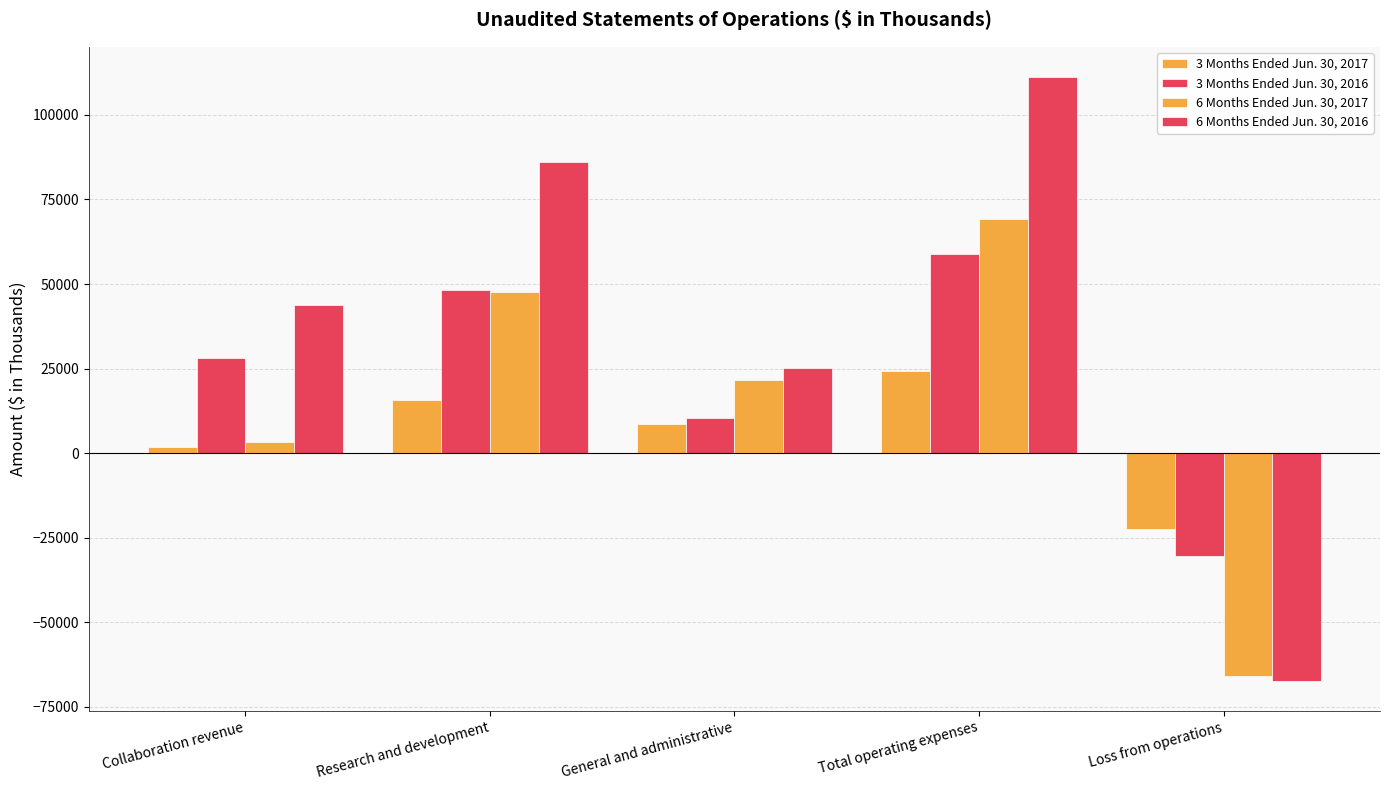

Where is 3 Months Ended Jun. 30, 2017 nearest to the value 830?

Collaboration revenue